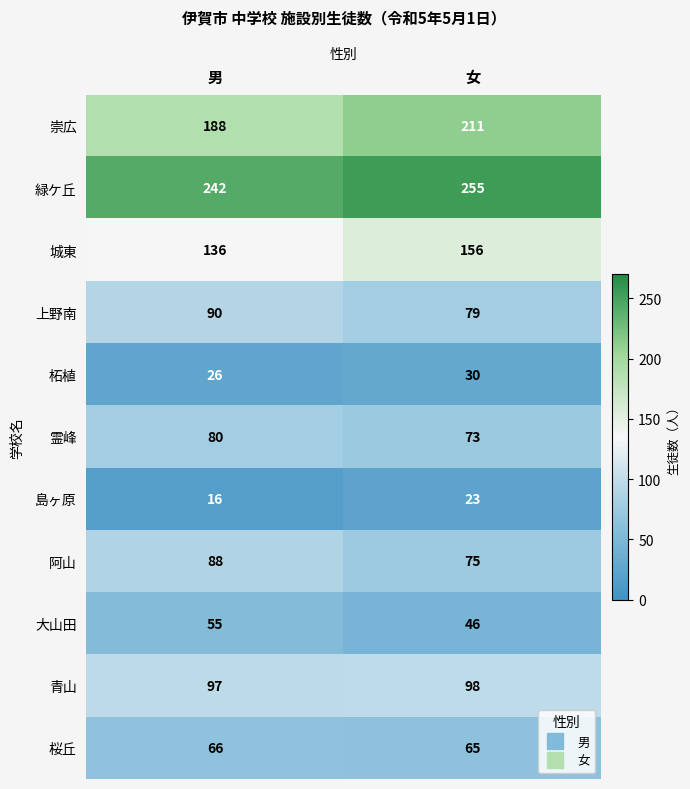

How many data points does each series have?

2